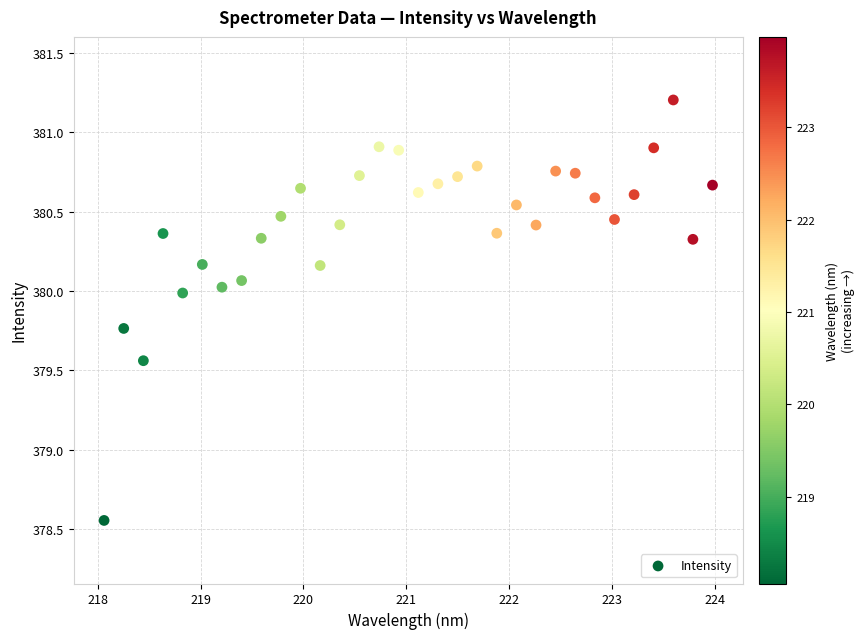

What is the range of X values (max minus min)?

5.9